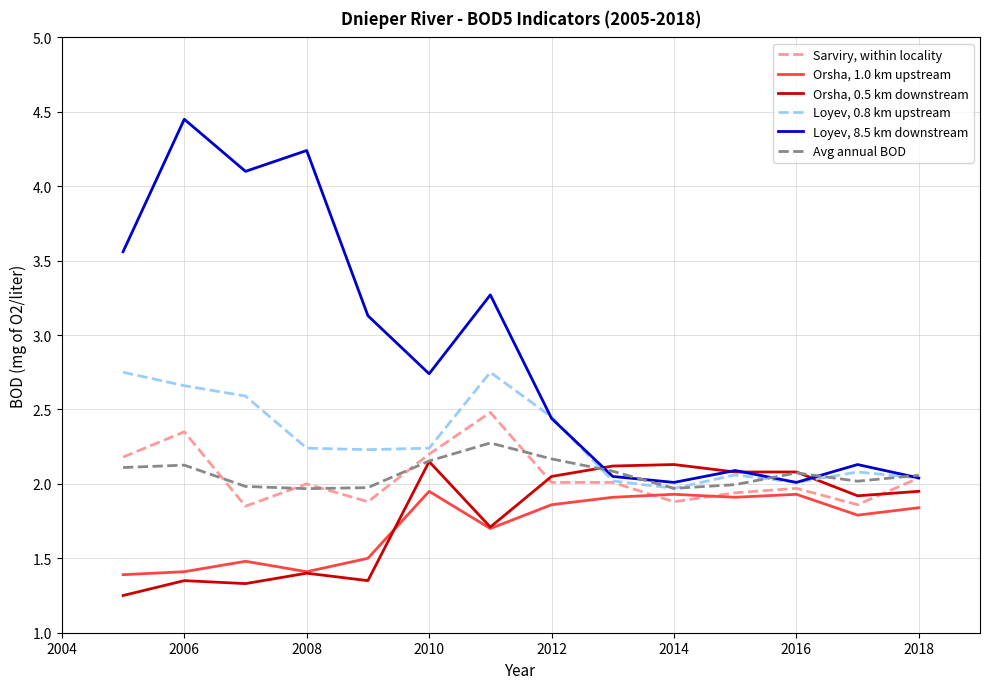

Which series has the largest total across all categories?

Loyev, 8.5 km downstream